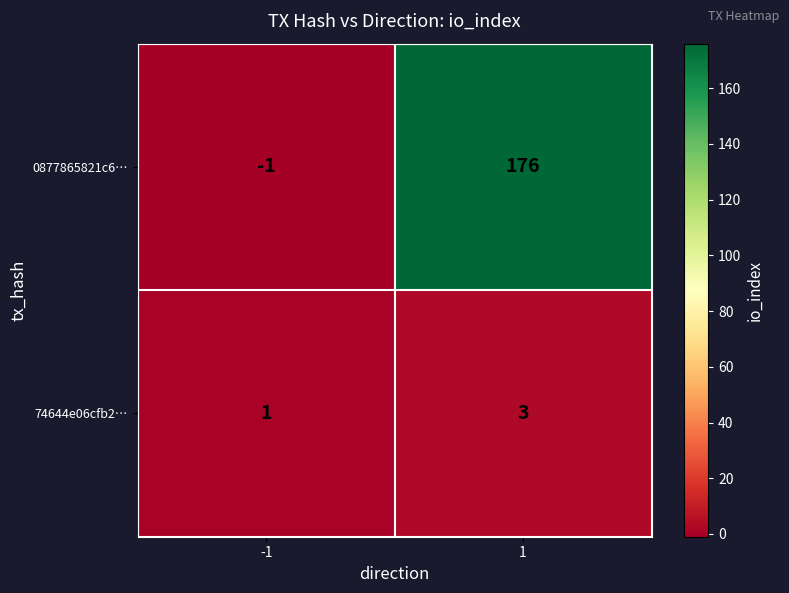

Reading left to right, extract all data points from this chart.

0877865821c6…: -1=-1	1=176
74644e06cfb2…: -1=1	1=3